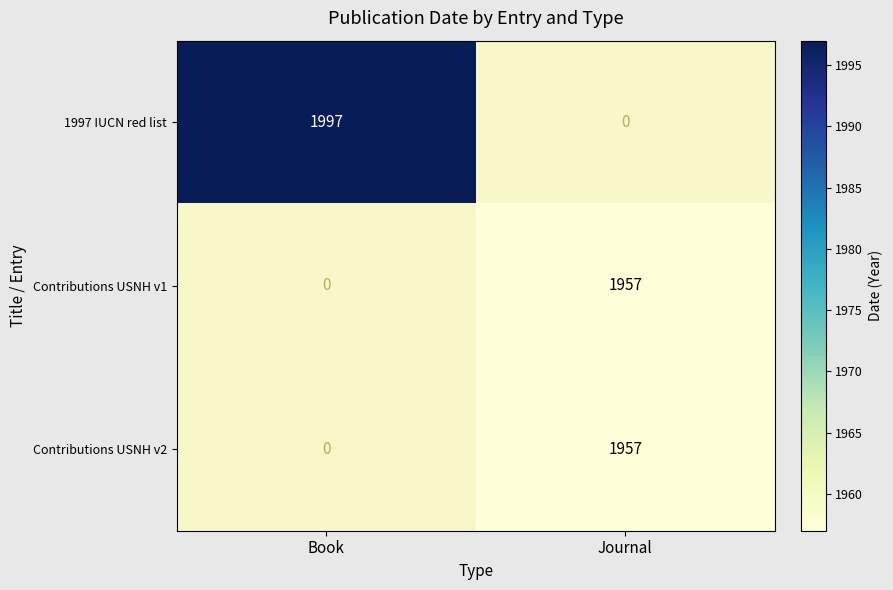

The value of Contributions USNH v1 at Journal is 3316. True or false?

False